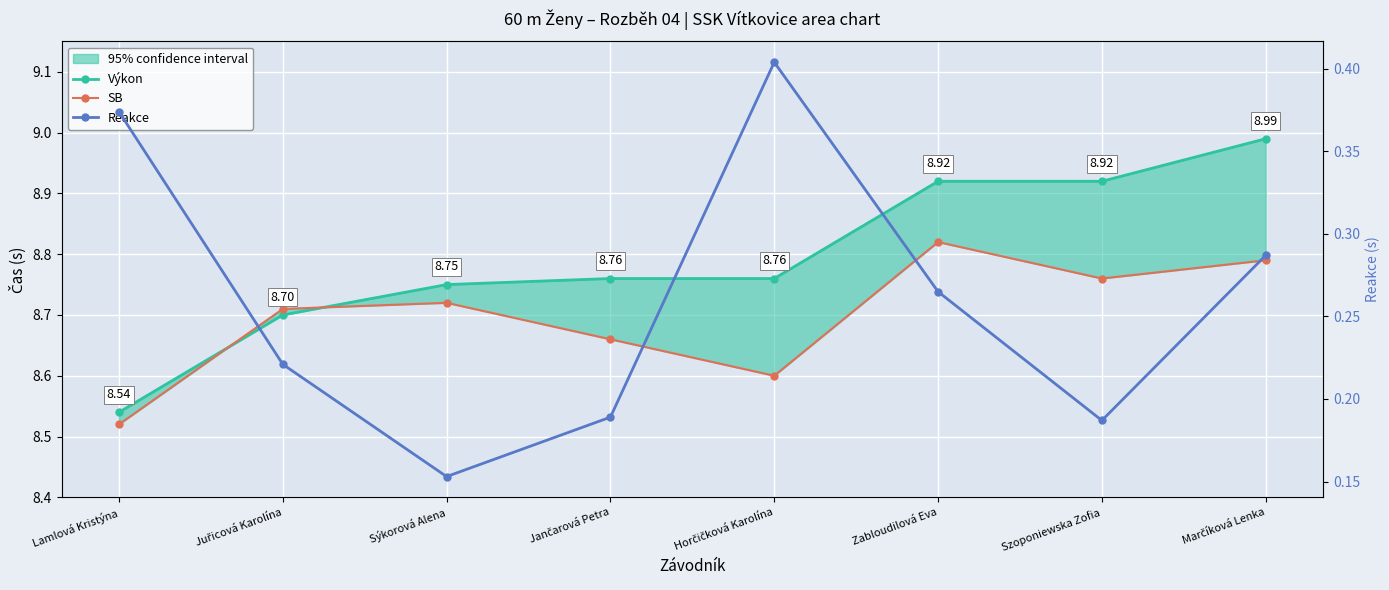

What is the maximum value shown in the chart?

9.0